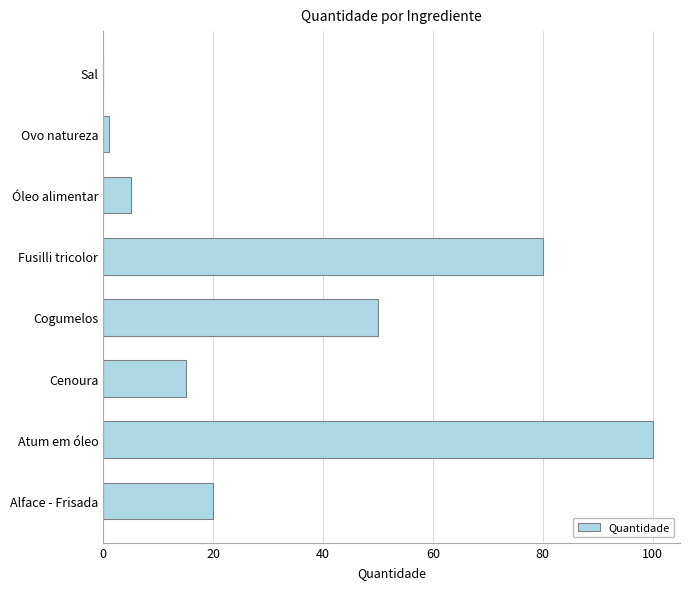

Between Alface - Frisada and Fusilli tricolor, which is larger?

Fusilli tricolor